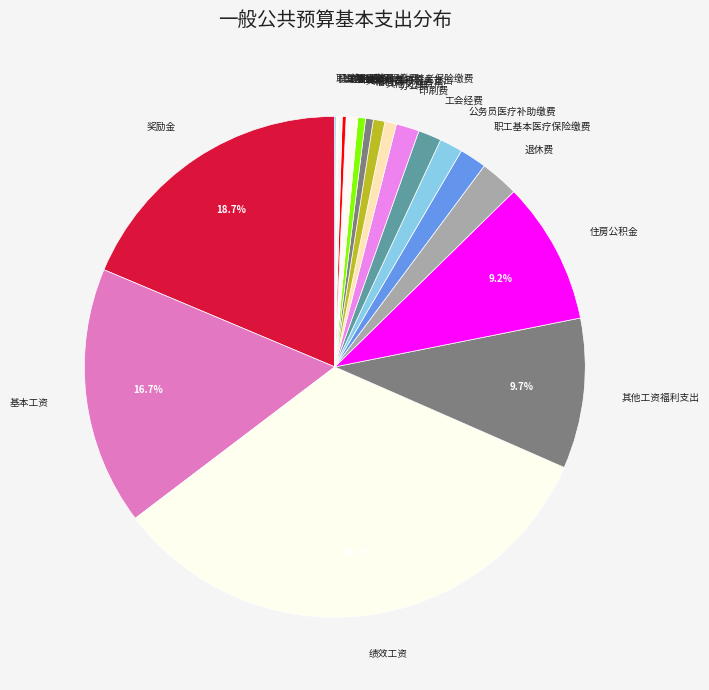

What is the largest slice in the pie chart?

绩效工资